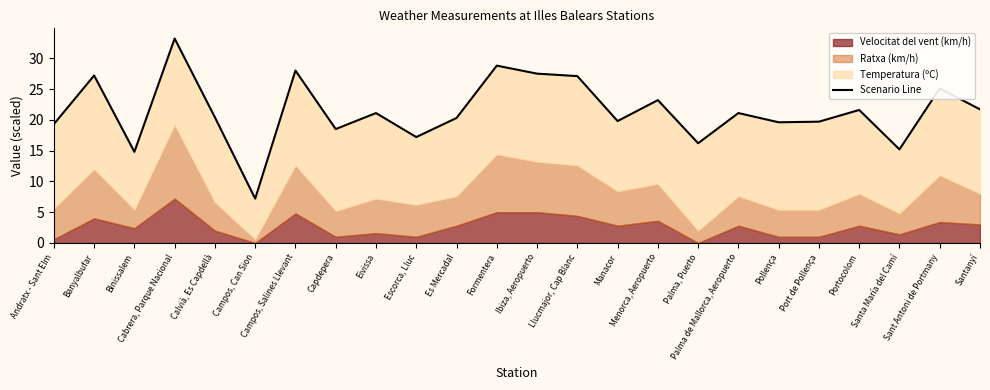

At which label is the value closest to 20?

Manacor